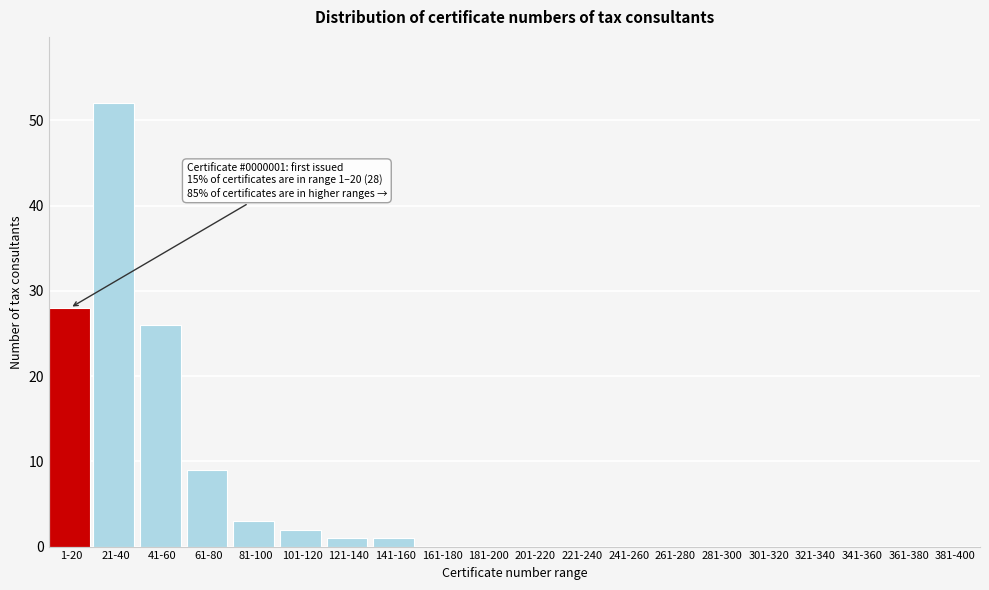

Reading right to left, list all the values displayed in this chart.

381-400=0	361-380=0	341-360=0	321-340=0	301-320=0	281-300=0	261-280=0	241-260=0	221-240=0	201-220=0	181-200=0	161-180=0	141-160=1	121-140=1	101-120=2	81-100=3	61-80=9	41-60=26	21-40=52	1-20=28